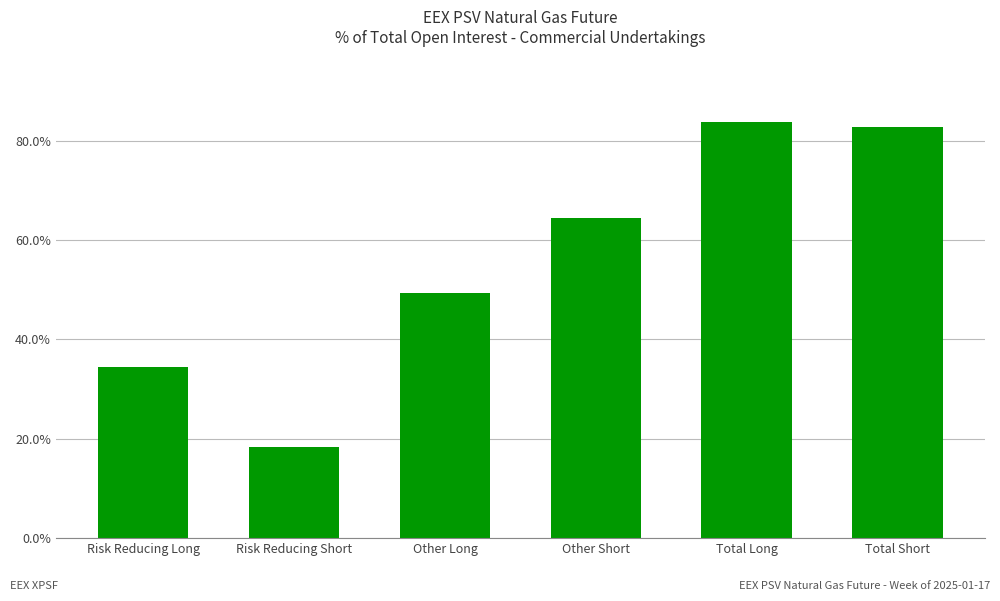

Rank the categories by value from lowest to highest.

Risk Reducing Short, Risk Reducing Long, Other Long, Other Short, Total Short, Total Long